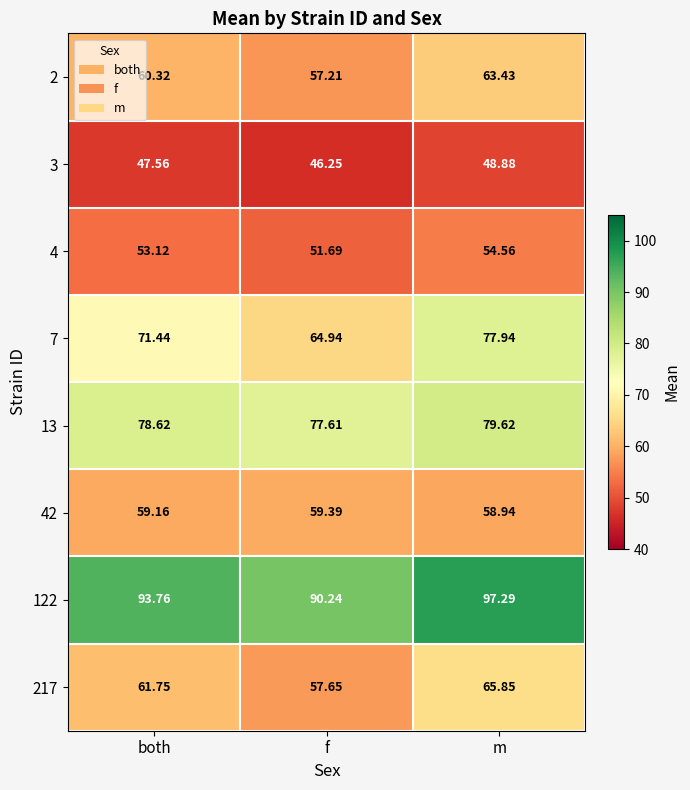

At which label does 3 first exceed 47?

both